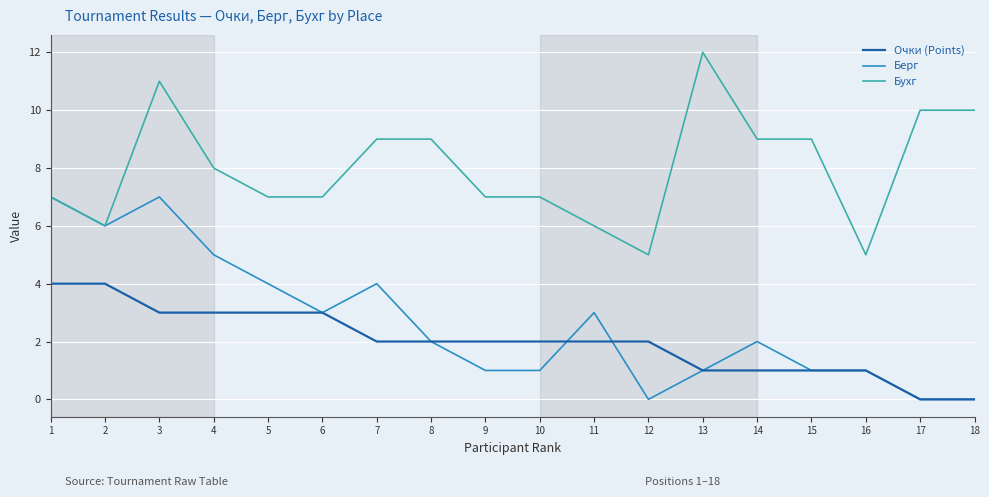

Rank the series at 5 from lowest to highest value.

Очки (Points), Берг, Бухг